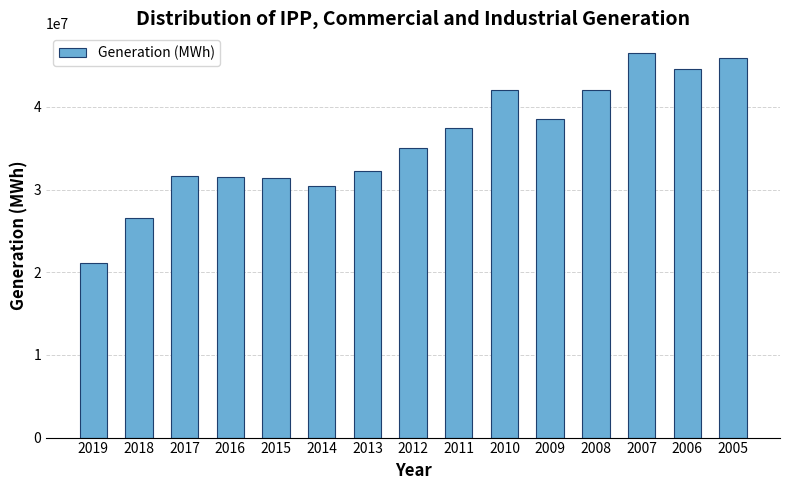

What is the greatest value displayed?

46582090